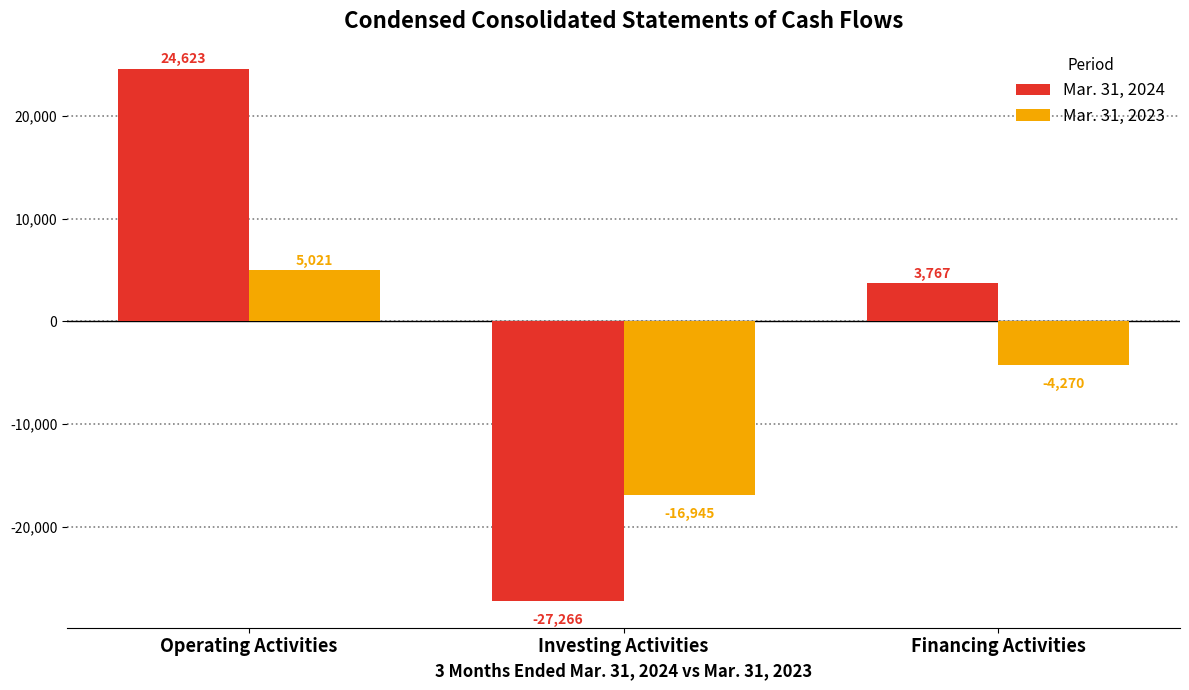

How many negative values does the Mar. 31, 2023 series have?

2